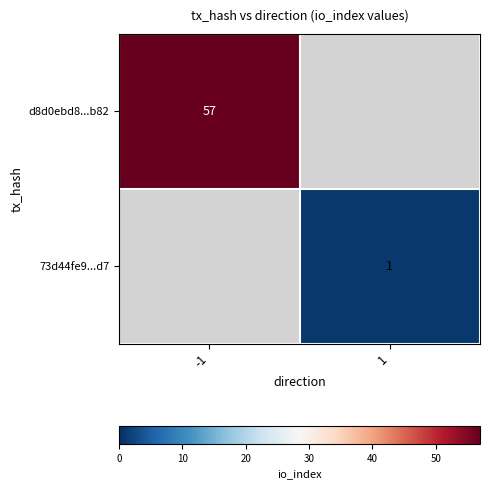

Is it true that d8d0ebd8...b82 equals 57 at -1?

True